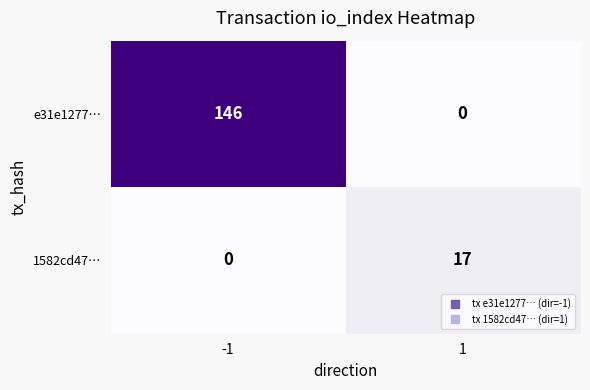

Reading left to right, what are all the values shown in this chart?

e31e1277…: -1=146	1=0
1582cd47…: -1=0	1=17